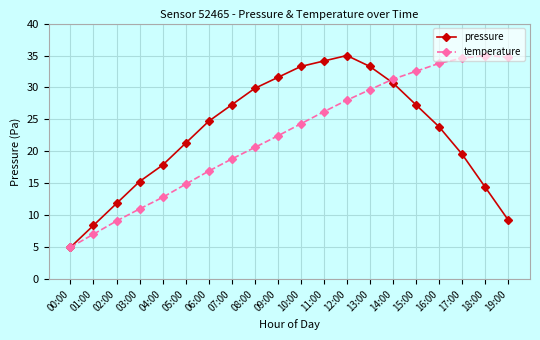

What is the label of the 17th point from the right?

03:00